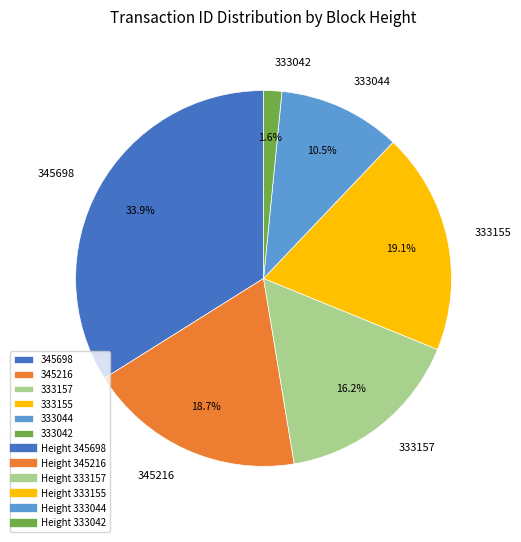

To the nearest percent, what is the average slice percentage?

17%